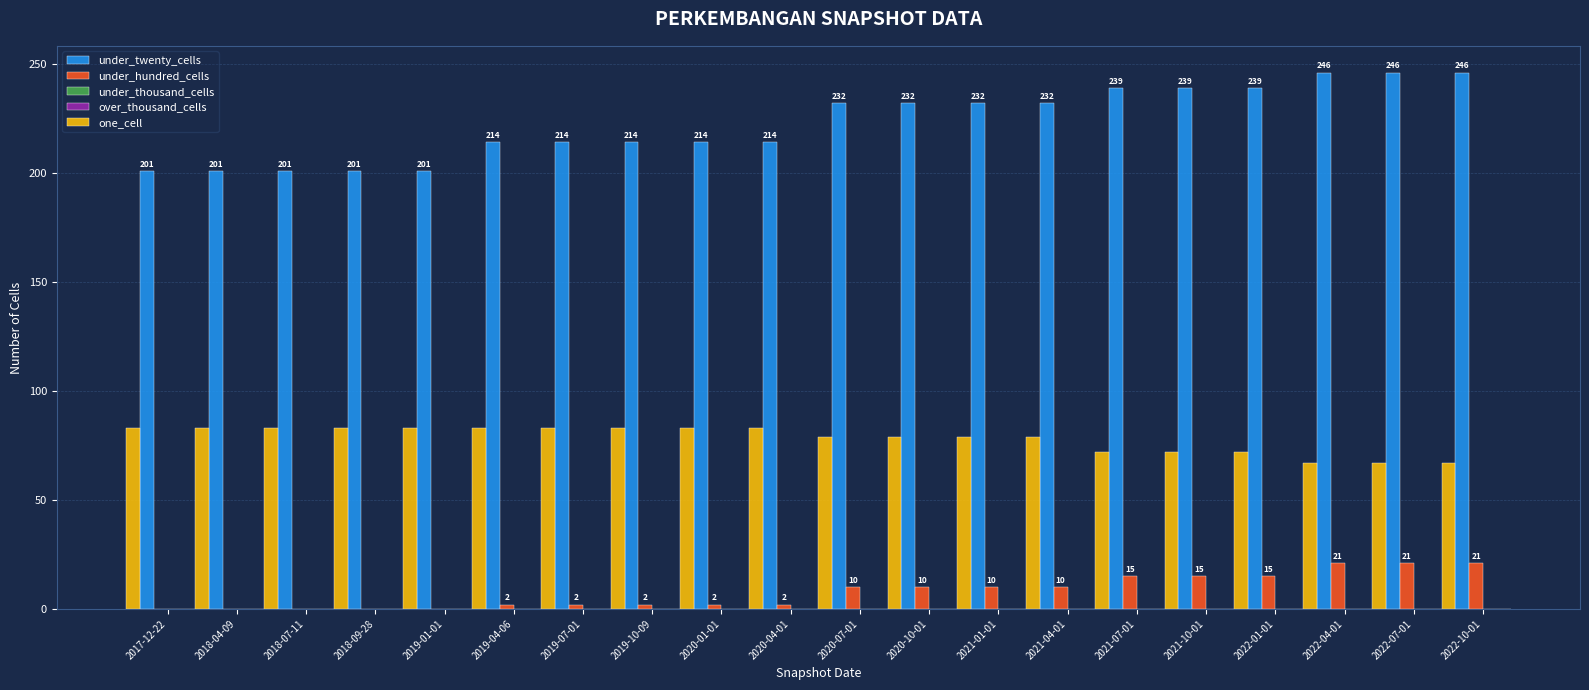

What is the sum of all under_twenty_cells values?

4458